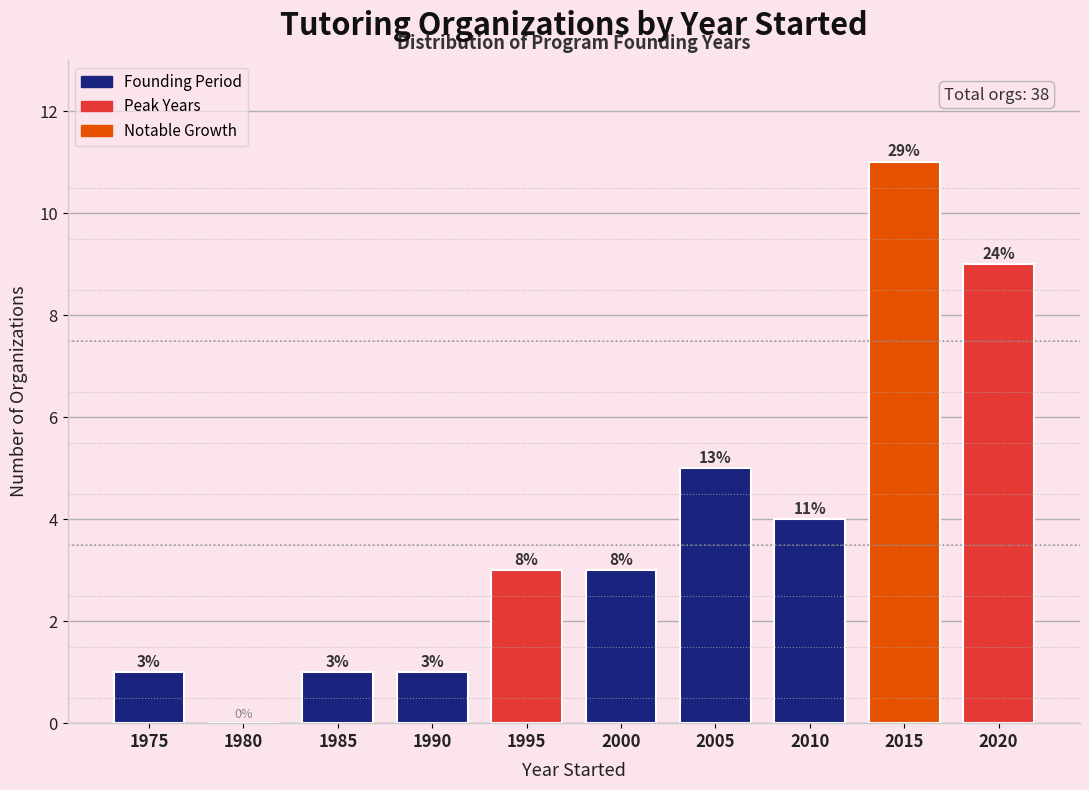

Reading left to right, list all the values displayed in this chart.

1975=1	1980=0	1985=1	1990=1	1995=3	2000=3	2005=5	2010=4	2015=11	2020=9